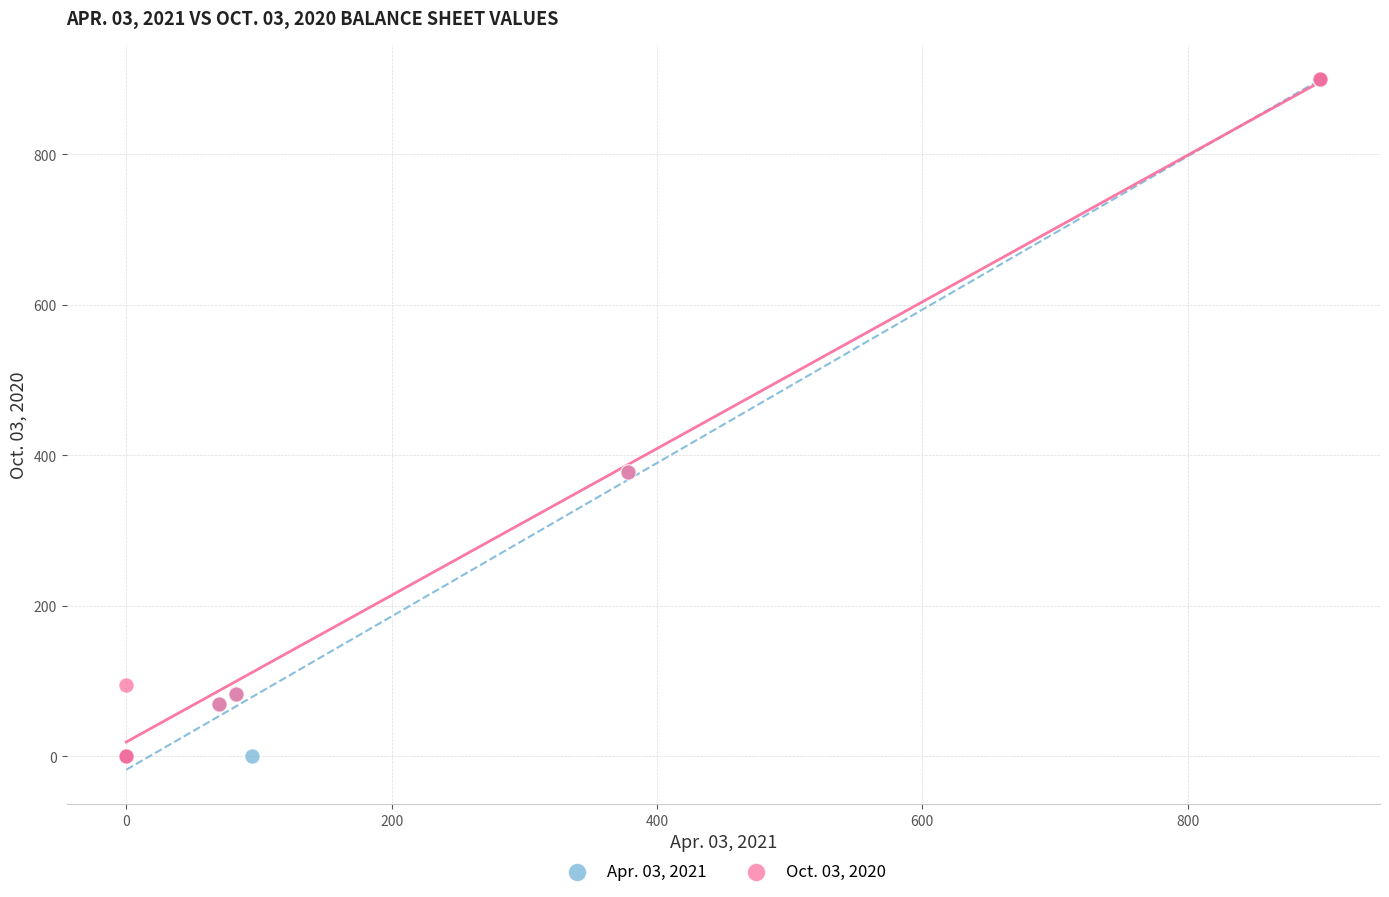

Which series has the widest spread of Y values?

Apr. 03, 2021